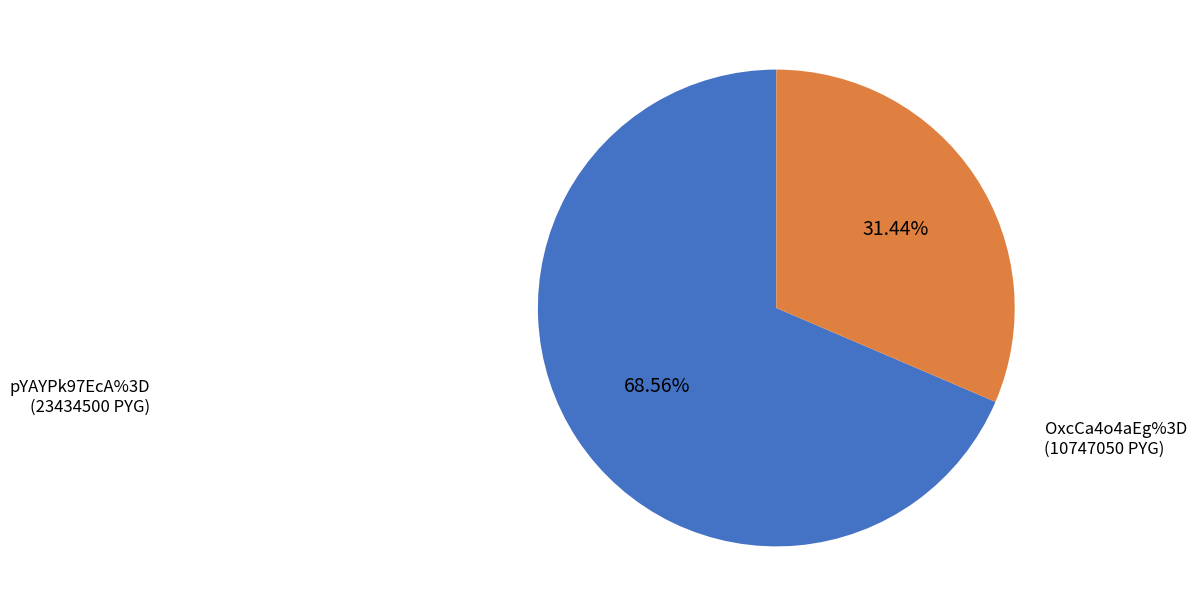

Is there any slice that represents more than half of the pie?

Yes